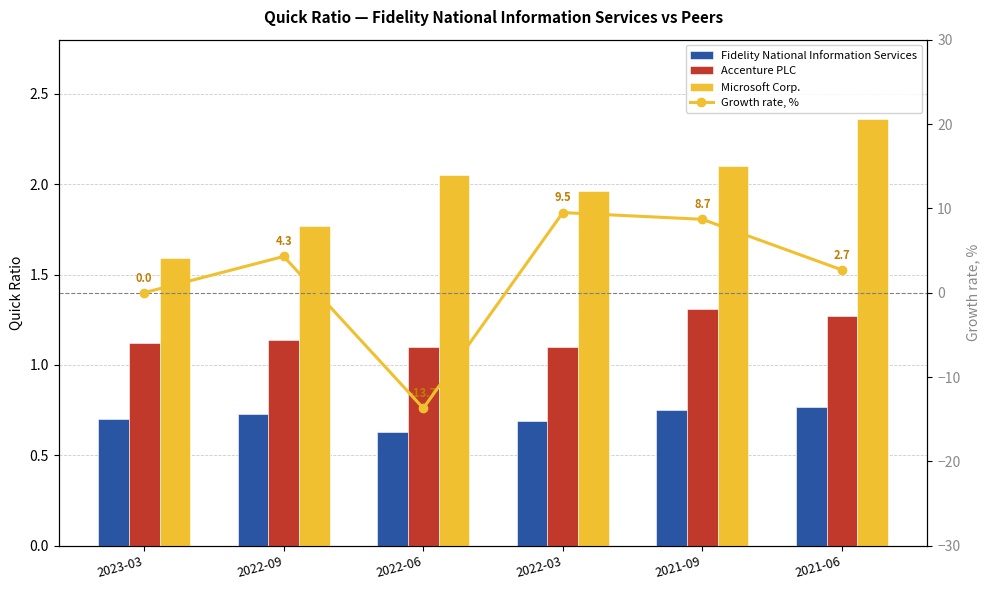

Count the number of data series in this chart.

4